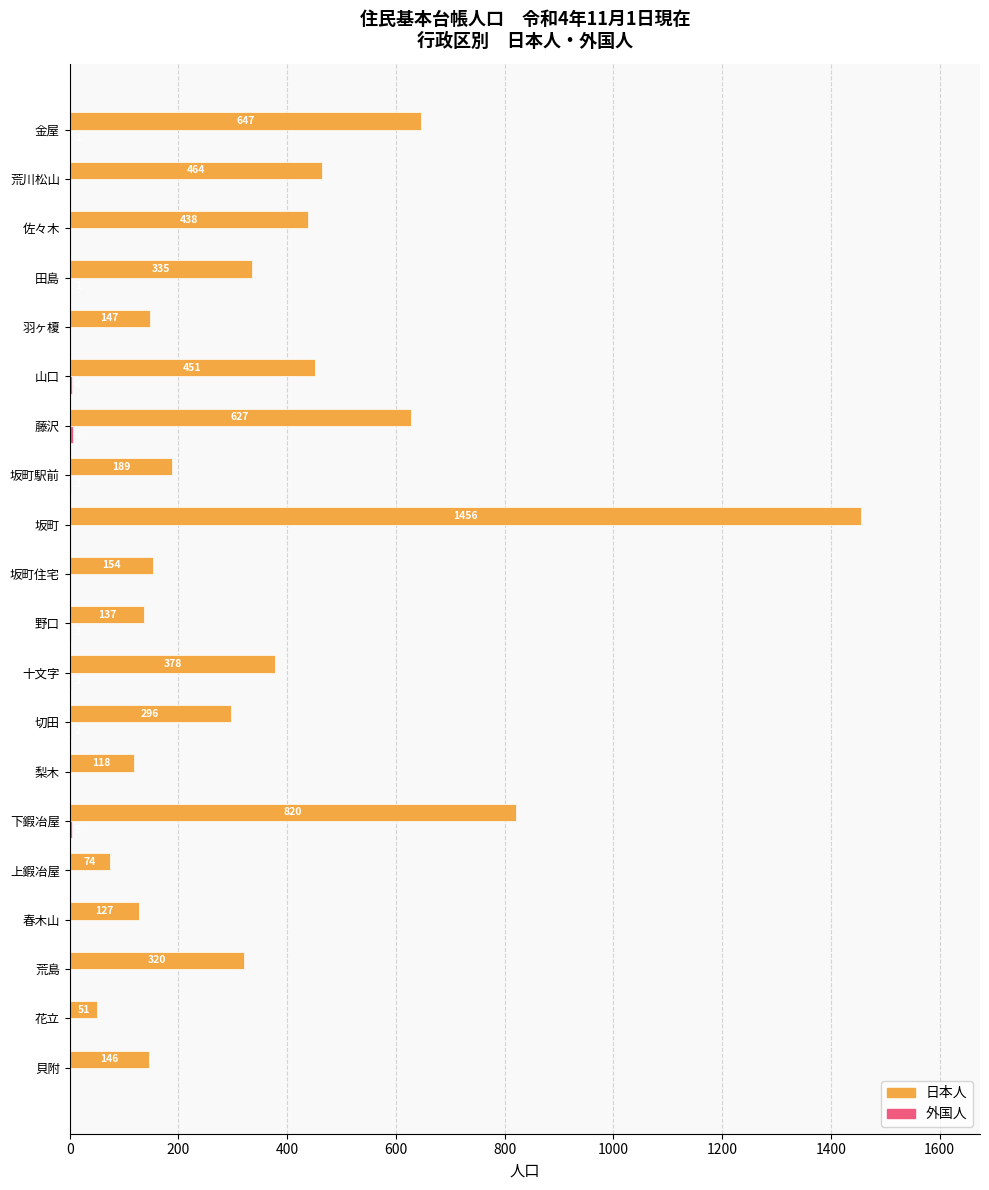

At which label is 日本人 closest to 753?

下鍜冶屋